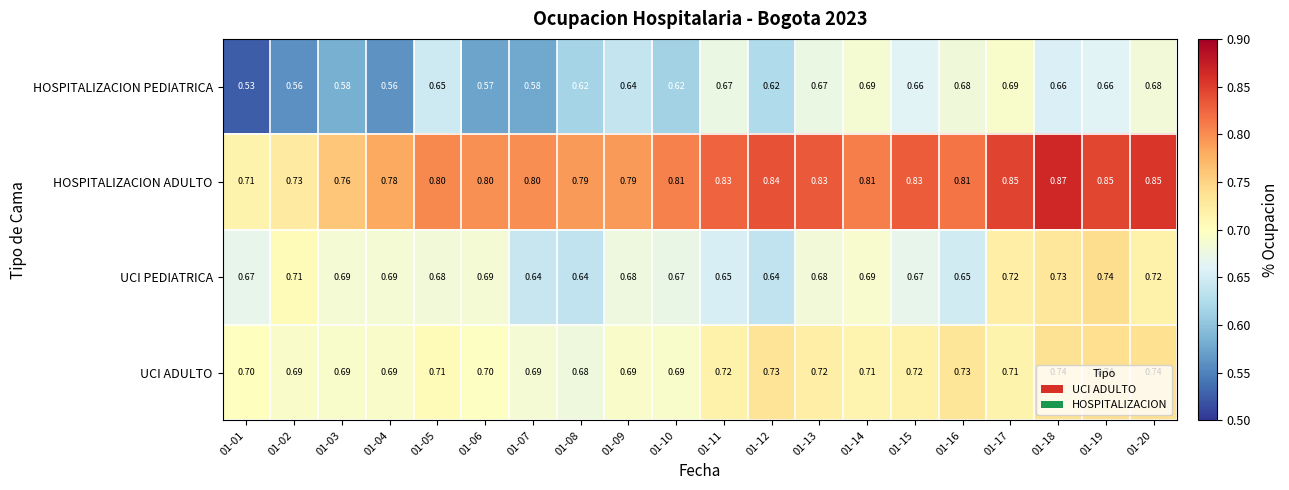

Rank the series by their average value, from lowest to highest.

HOSPITALIZACION PEDIATRICA, UCI PEDIATRICA, UCI ADULTO, HOSPITALIZACION ADULTO